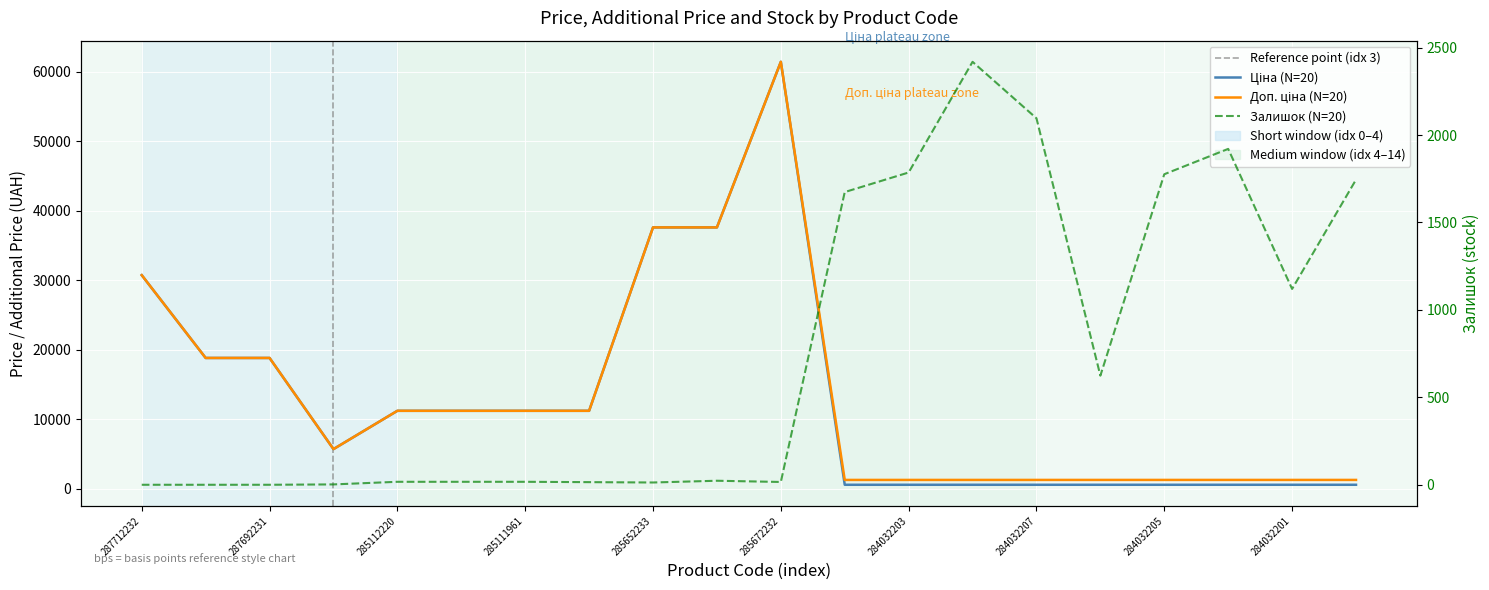

What is the difference between the maximum and minimum values in the Залишок series?

2419.0